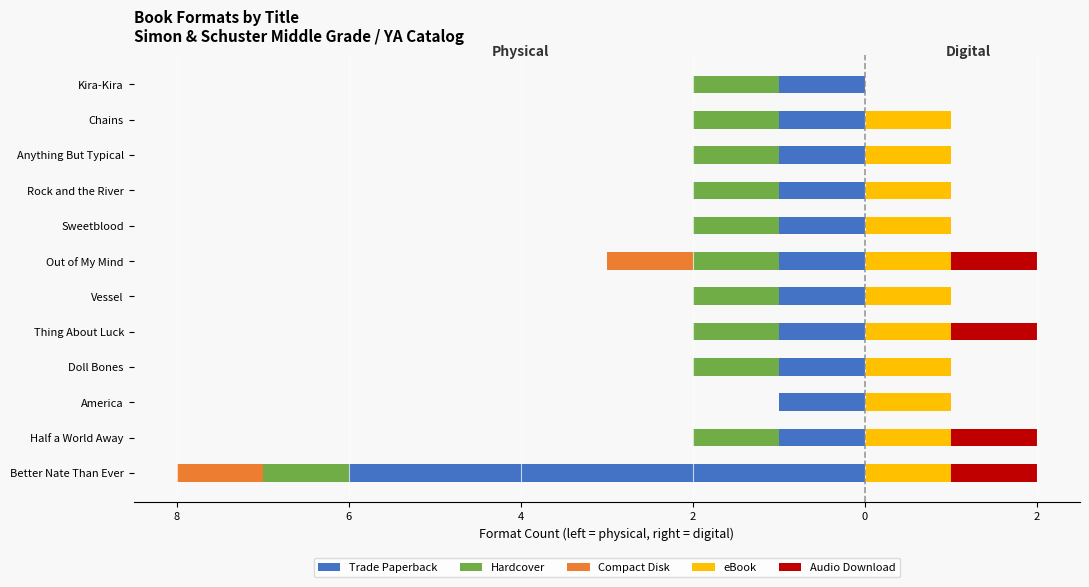

The Audio Download series shows 0 at Vessel. True or false?

False